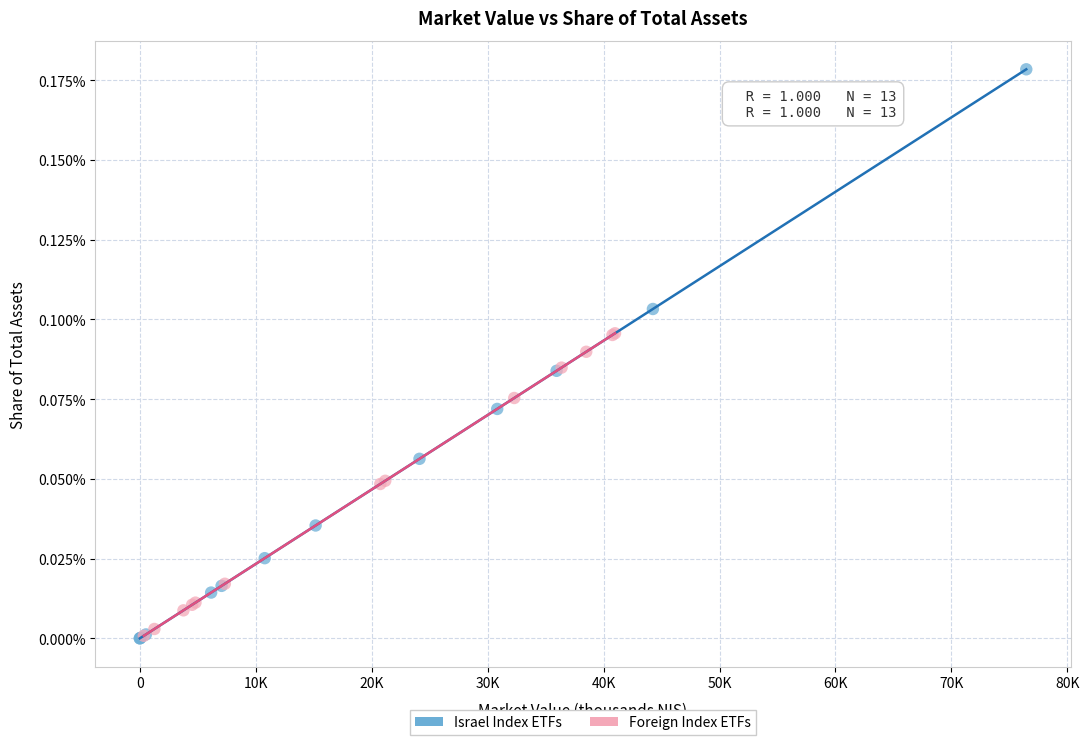

Which series reaches the maximum Y coordinate?

Israel Index ETFs